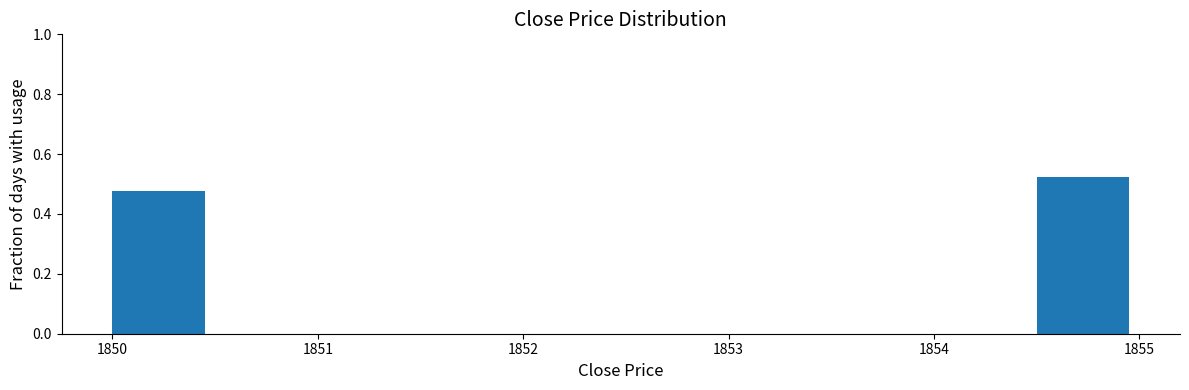

Over which range of the x-axis is the bar tallest?

1854.5 to 1855.0